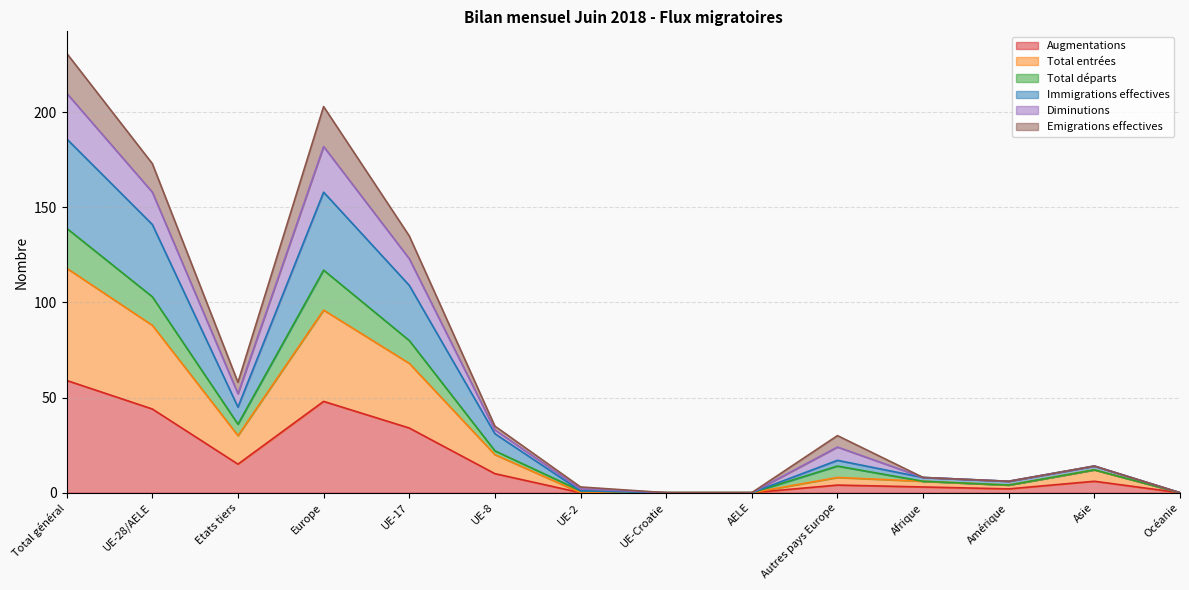

True or false: Augmentations has a value of 64 at UE-28/AELE.

False